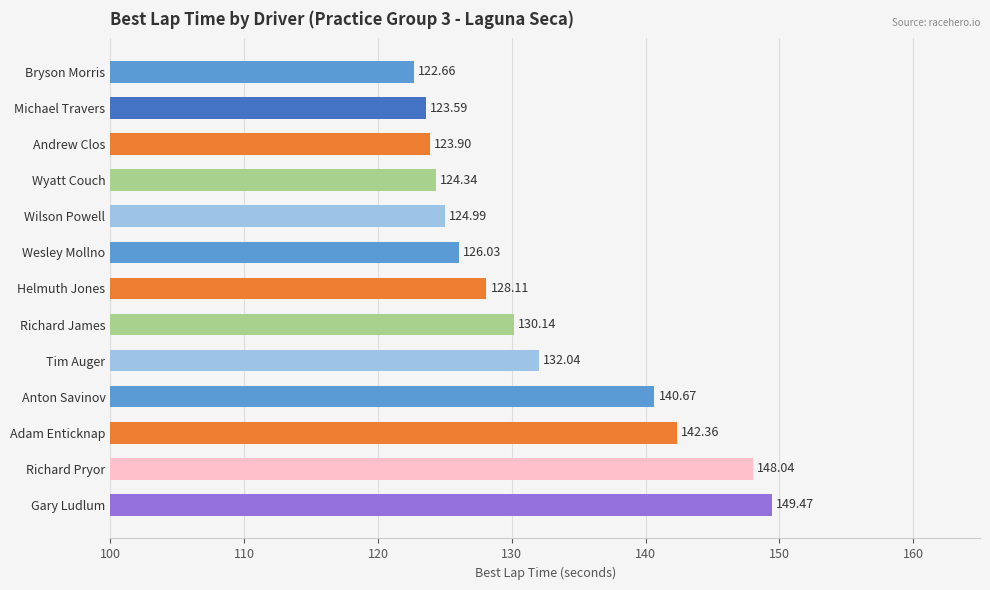

How many values exceed 128?

7